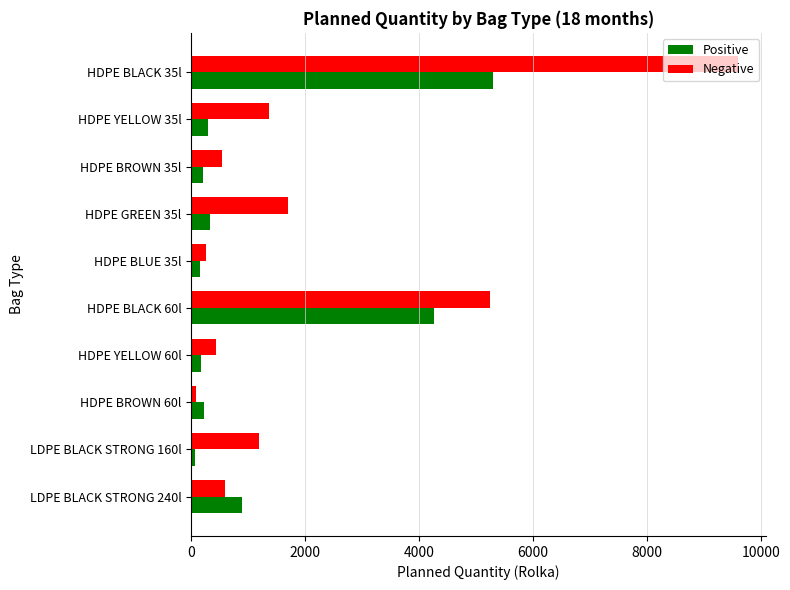

Rank the series by their maximum value, from highest to lowest.

Negative, Positive